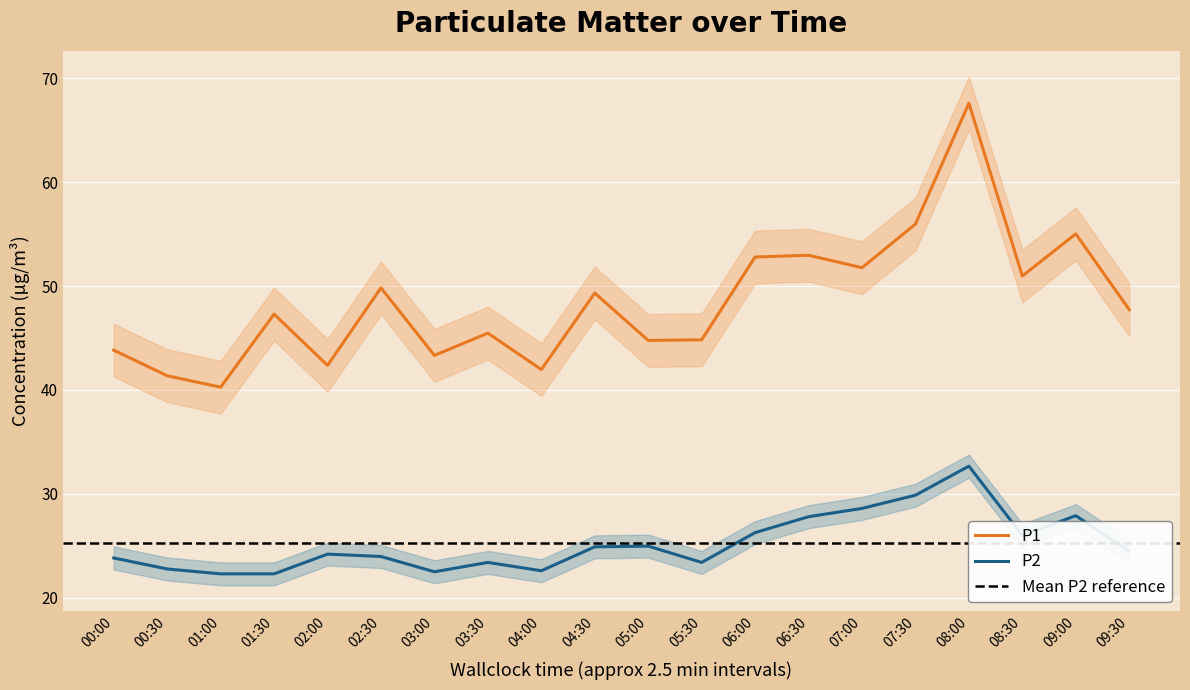

What is the spread (max minus min) of values at 03:30?

22.1